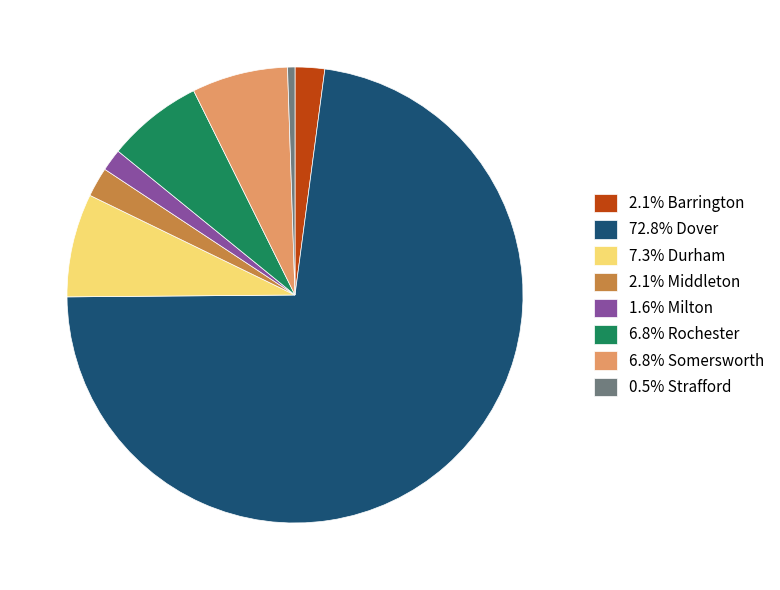

Is the sum of 72.8% Dover and 6.8% Rochester greater than half?

Yes